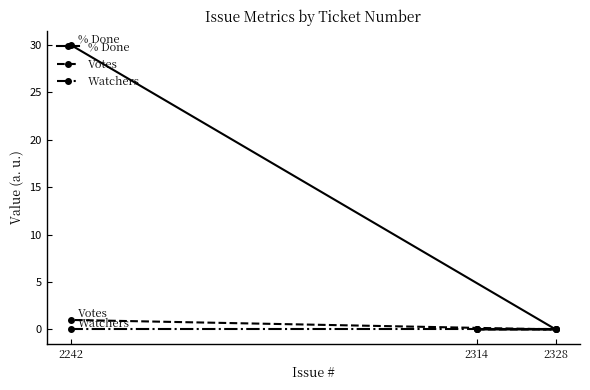

Which series changed the most between 2314 and 2328?

% Done